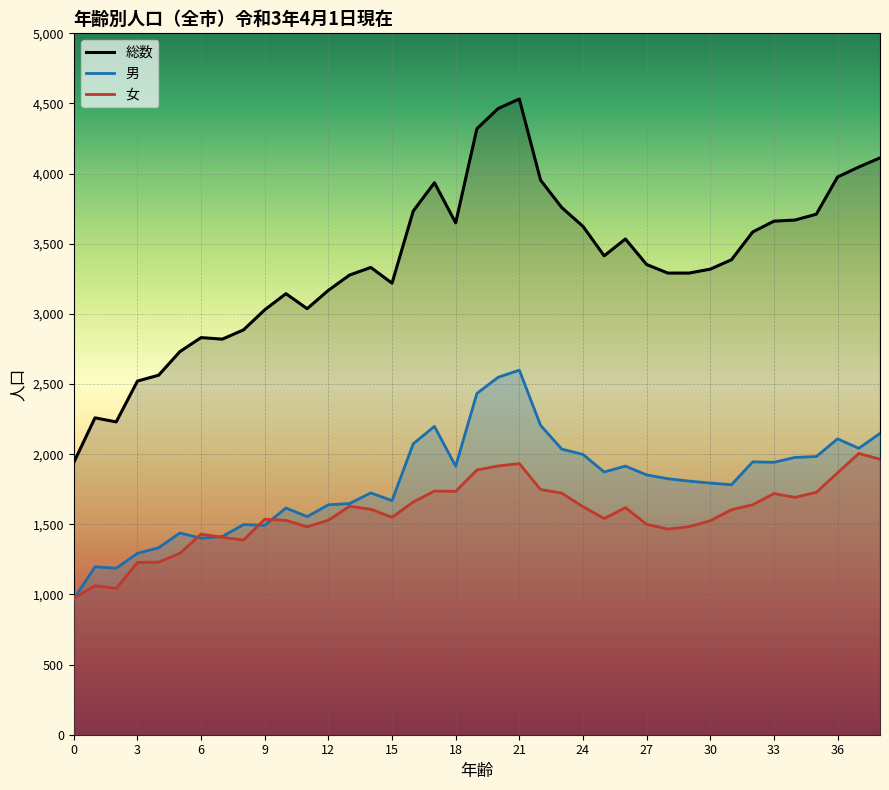

The 女 series shows 1692 at 34. True or false?

True